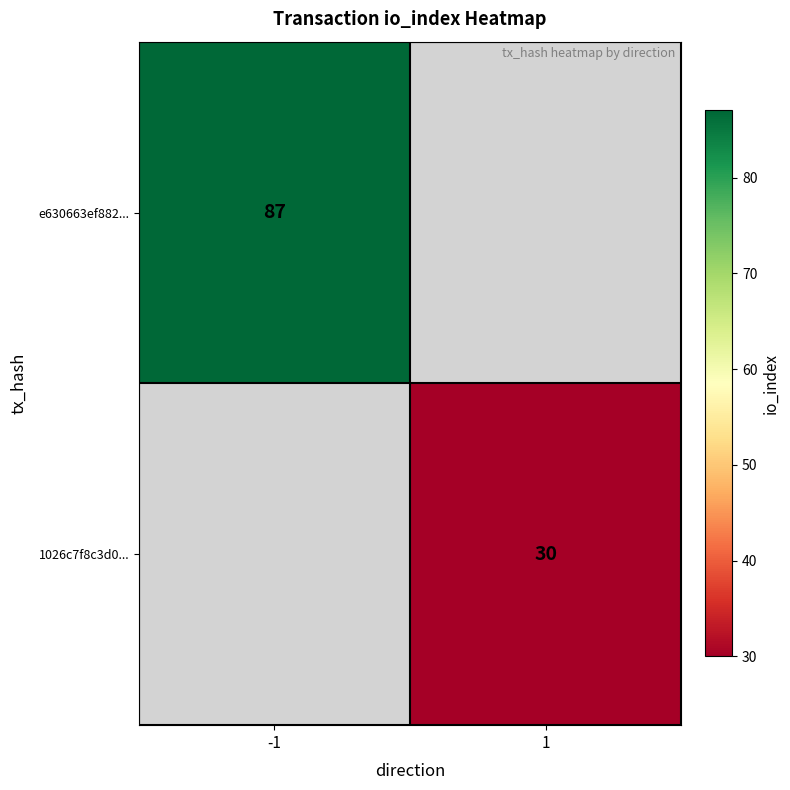

True or false: e630663ef882... has a value of 87 at -1.

True